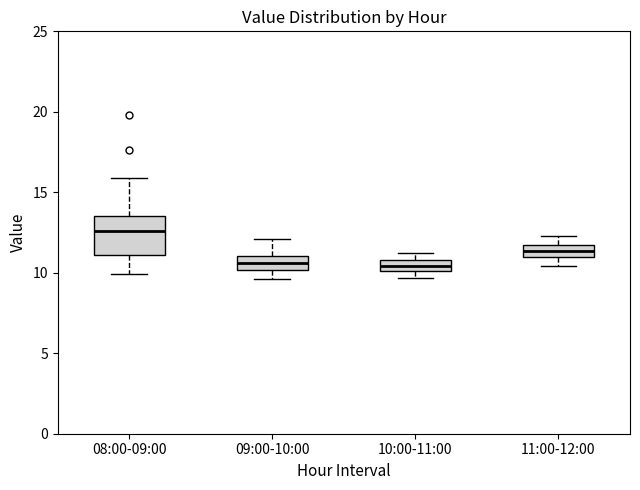

Where does the upper whisker of the box for 09:00-10:00 end on the y-axis? The values are not printed on the chart, so give them approximately, as read against the axis.

12.0